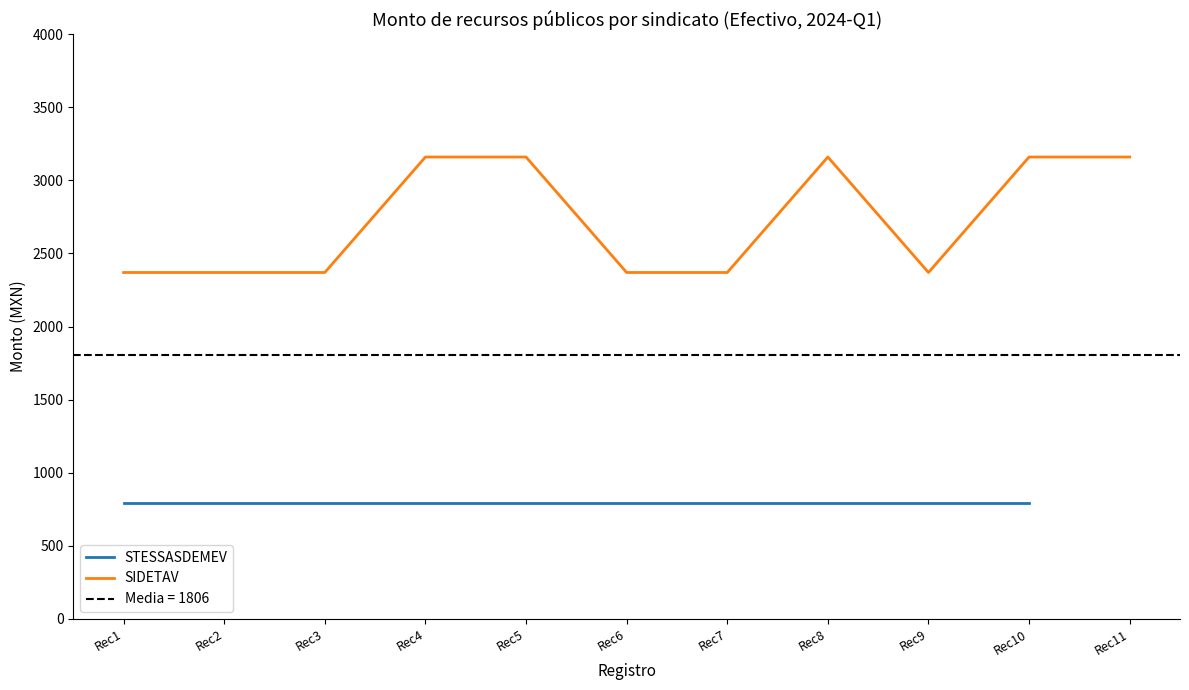

True or false: the data shows 3160 at Rec5.

True